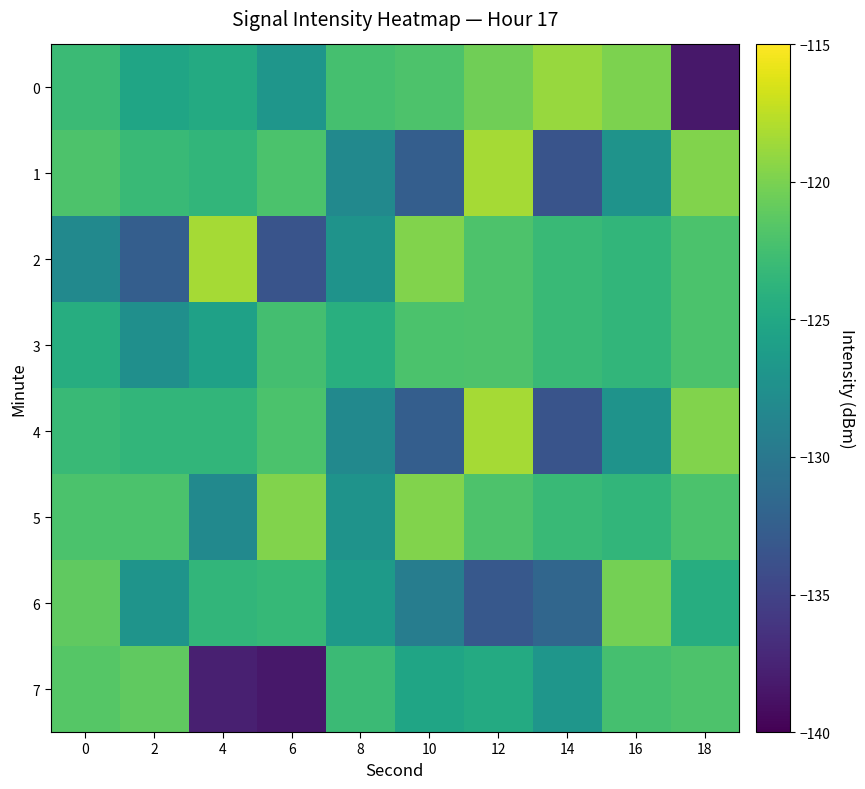

At which category does the chart reach its minimum across all series?

18